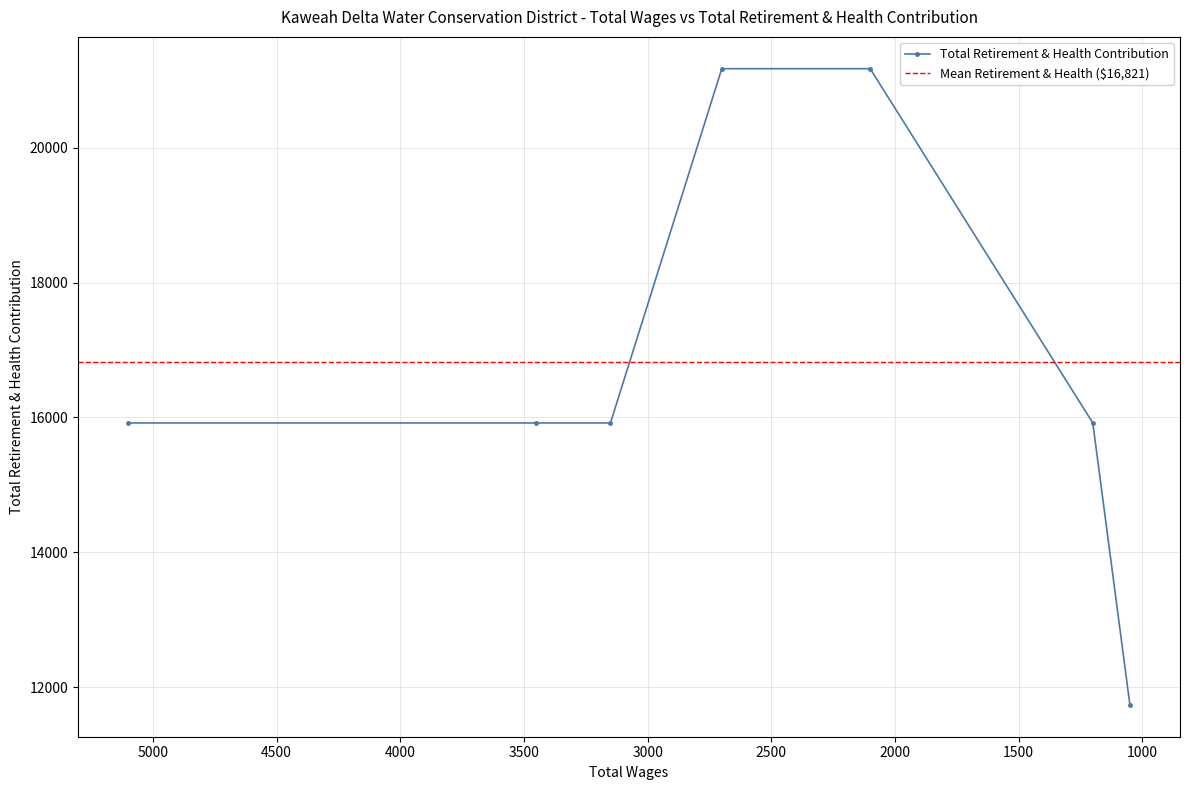

Is it true that the value at 2100.0 is 34709?

False